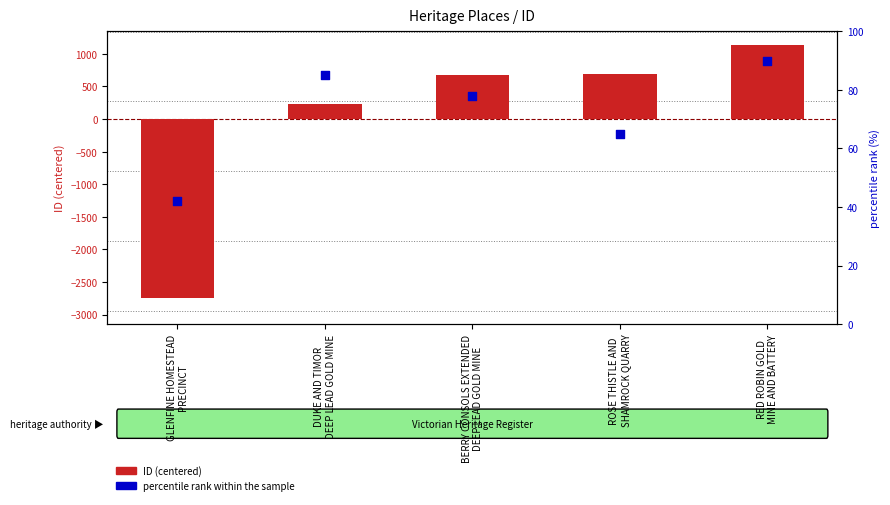

Is the value of percentile rank within the sample at BERRY CONSOLS EXTENDED
DEEP LEAD GOLD MINE greater than the value of ID (centered) at RED ROBIN GOLD
MINE AND BATTERY?

No